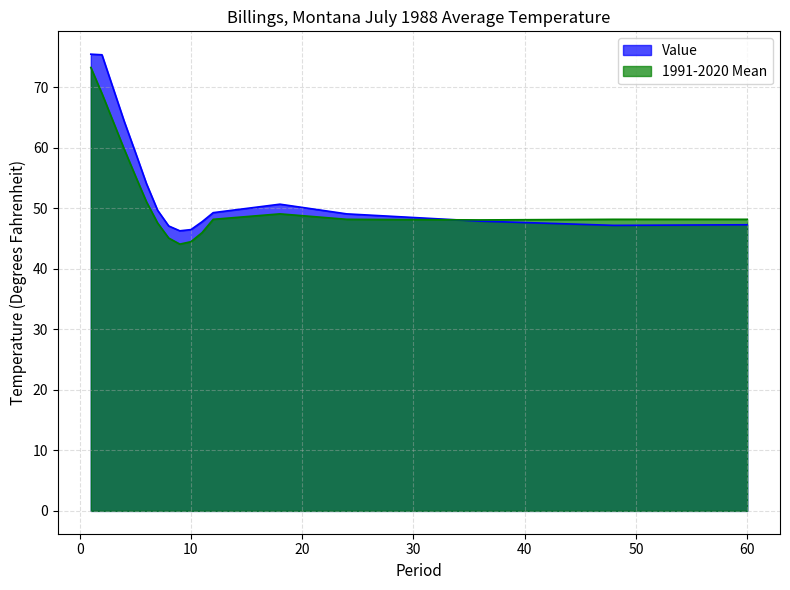

The Value series shows 78.5 at 9. True or false?

False